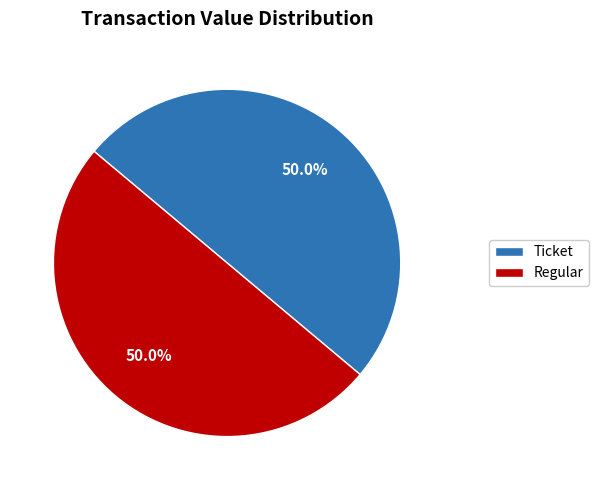

What is the ratio of the value at Ticket to the value at Regular?

1.0